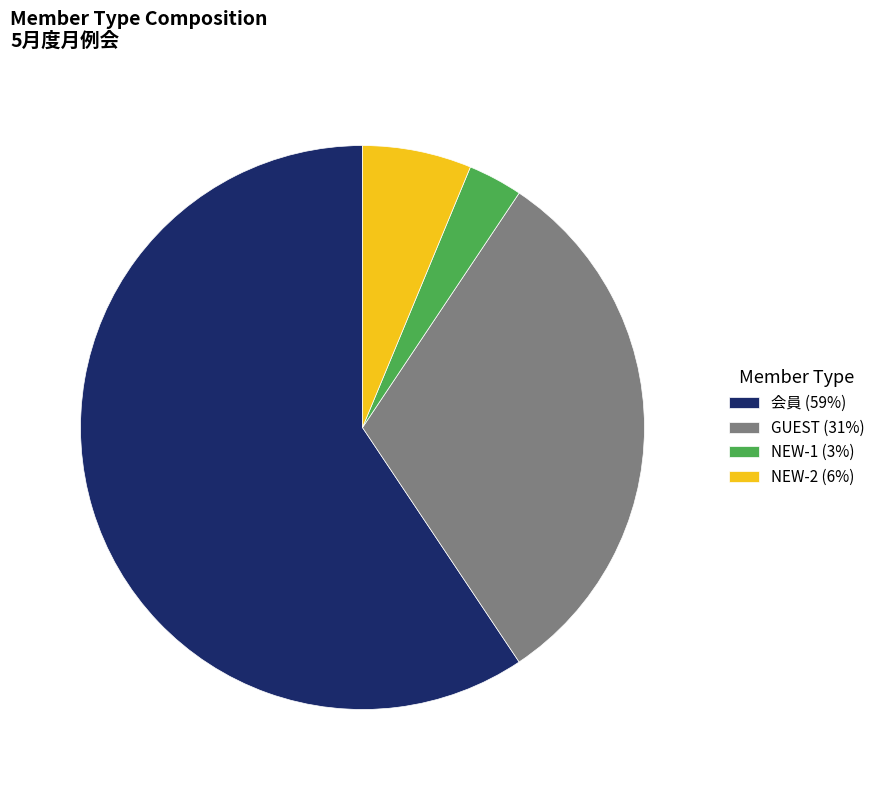

Which has a higher value, NEW-1 (3%) or 会員 (59%)?

会員 (59%)